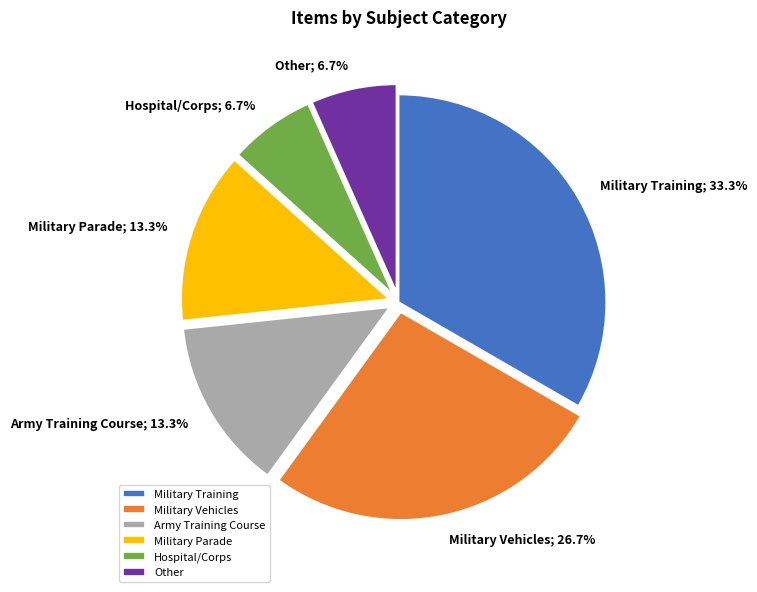

Count the number of slices in the pie.

6